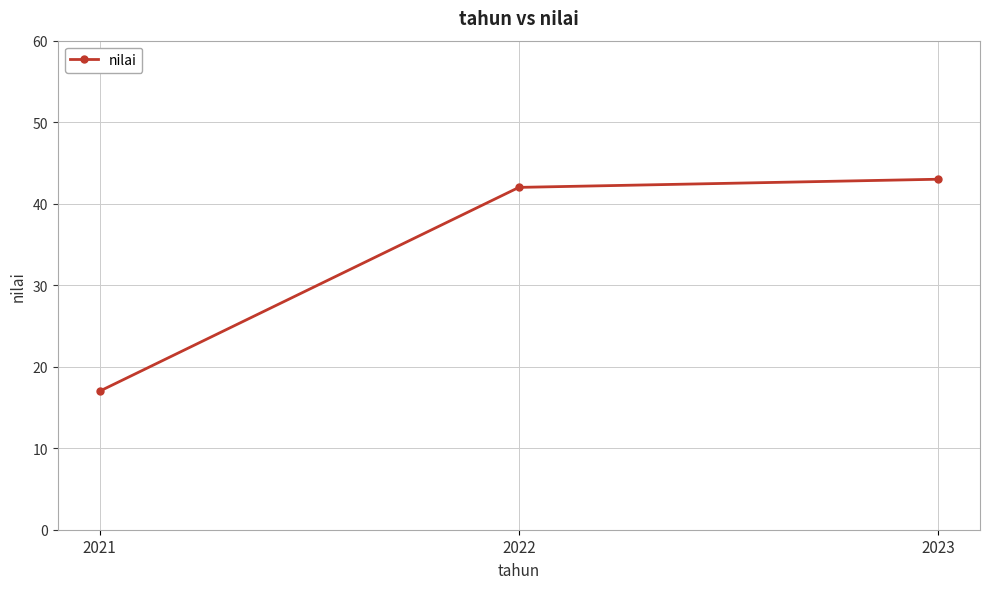

List the labels in order of value, largest first.

2023, 2022, 2021